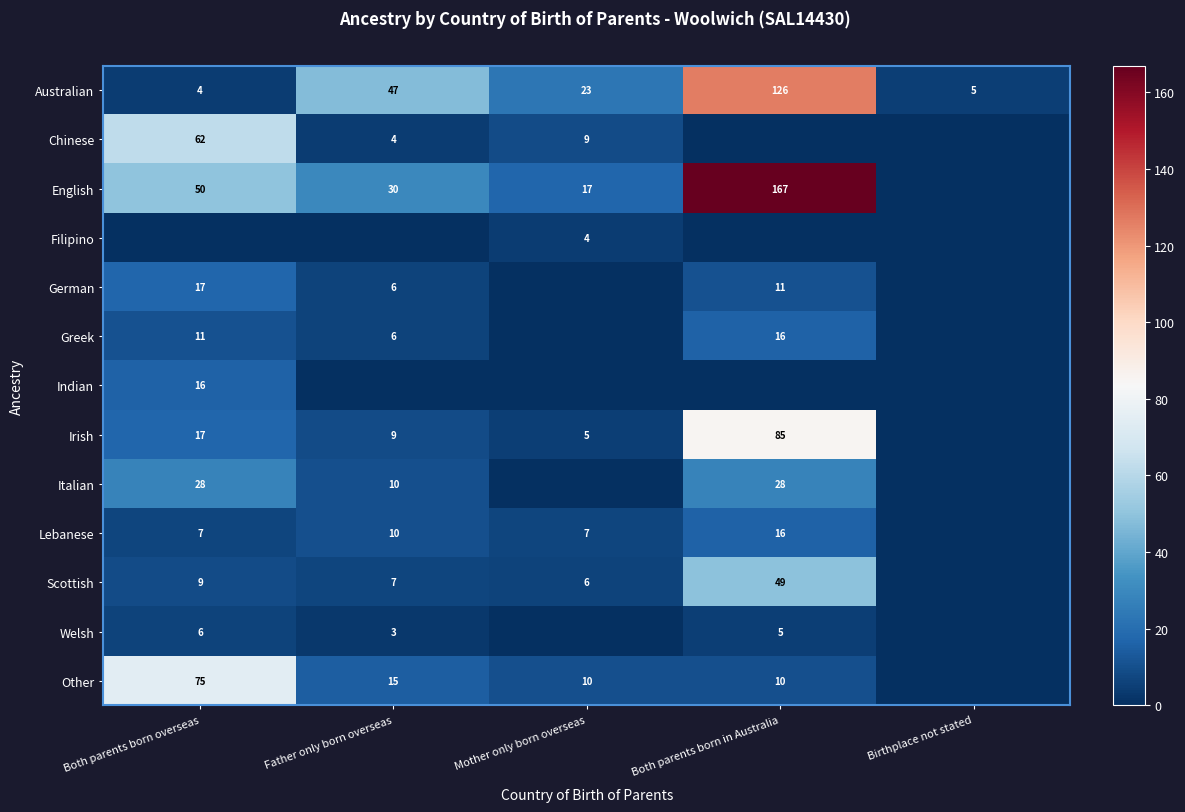

Where is Australian nearest to the value 65?

Father only born overseas